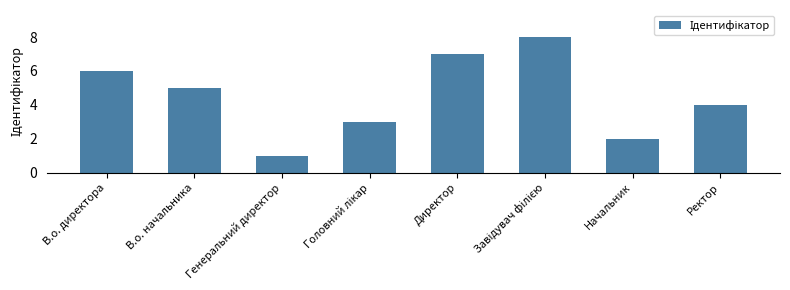

What is the difference between the maximum and second lowest values?

6